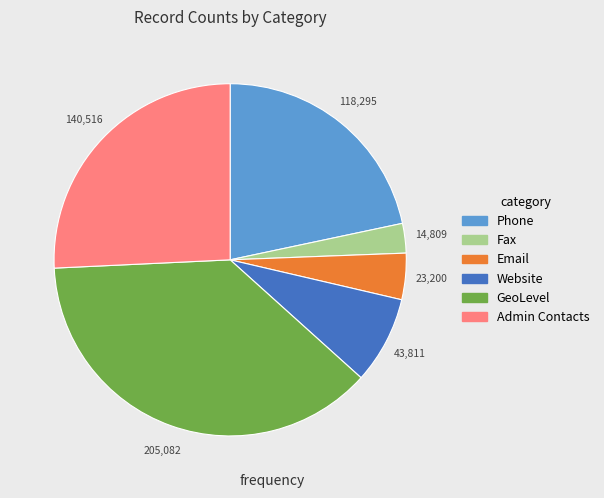

Do Website and Email together represent more than half of the pie?

No